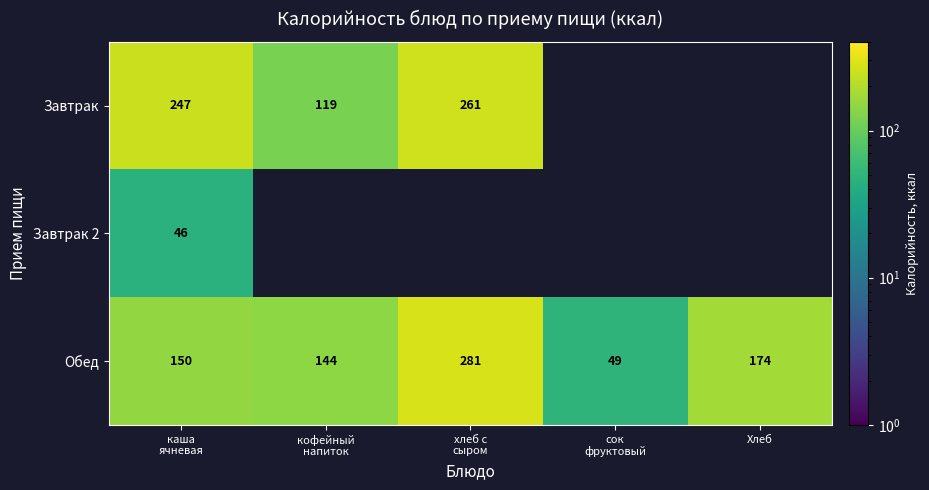

True or false: Обед has a value of 174 at Хлеб.

True